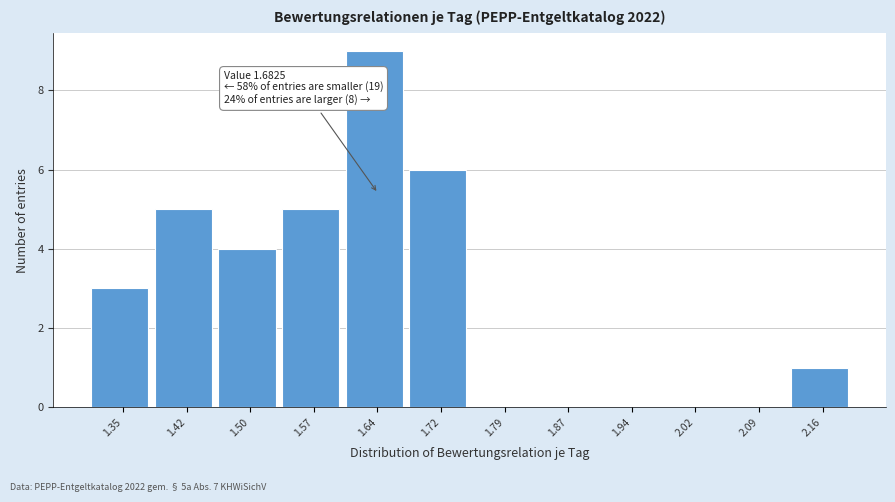

Reading right to left, extract all data points from this chart.

2.16=1	2.09=0	2.02=0	1.94=0	1.87=0	1.79=0	1.72=6	1.64=9	1.57=5	1.50=4	1.42=5	1.35=3